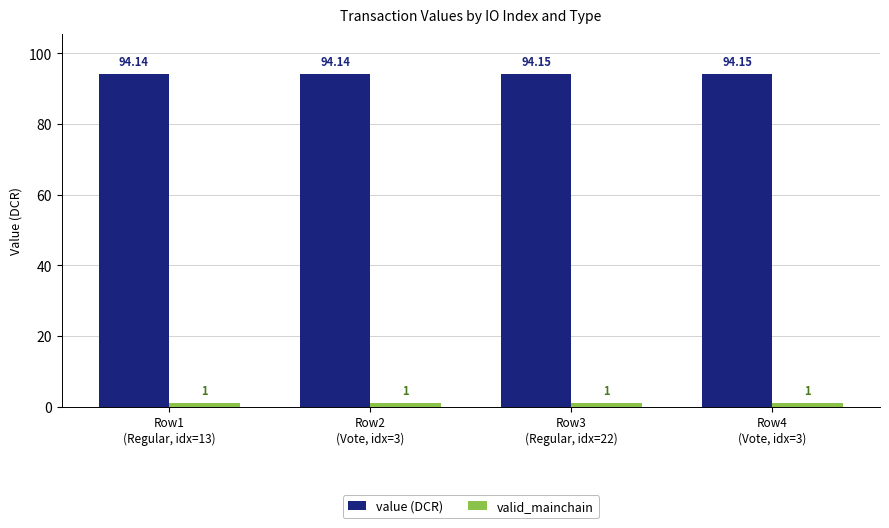

At how many categories does at least one series exceed 52?

4